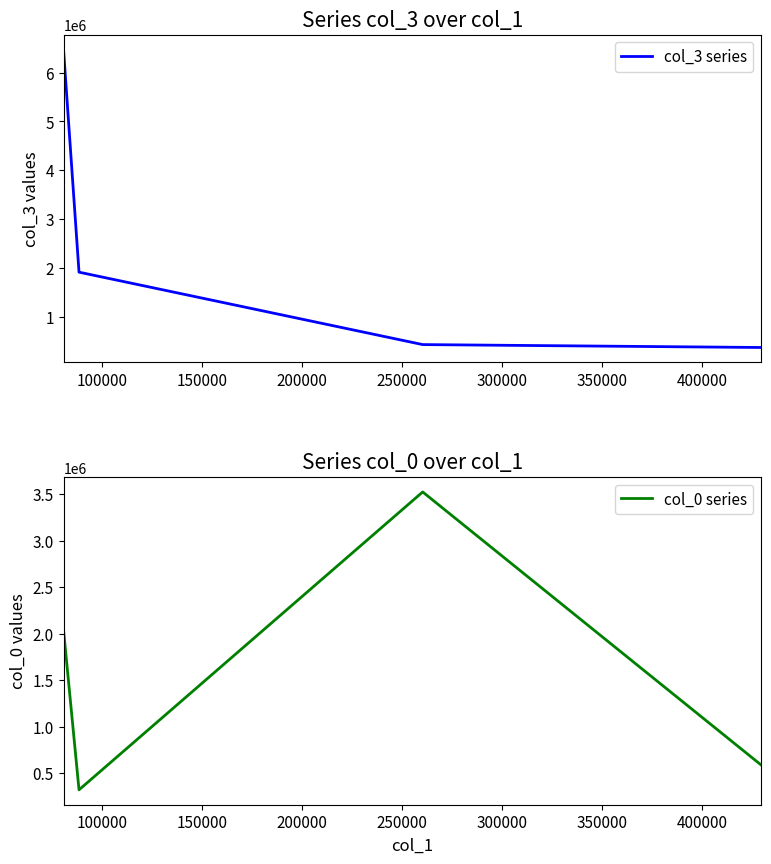

True or false: col_0 series has more than 2 points higher than both neighbors.

False